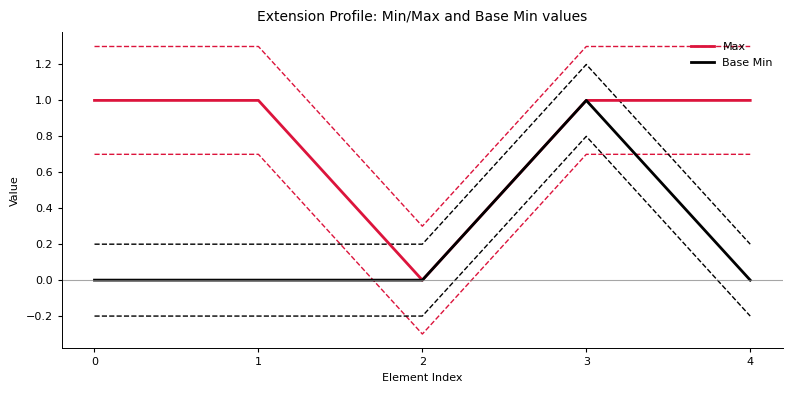

Rank the series by their maximum value, from lowest to highest.

Max, Base Min